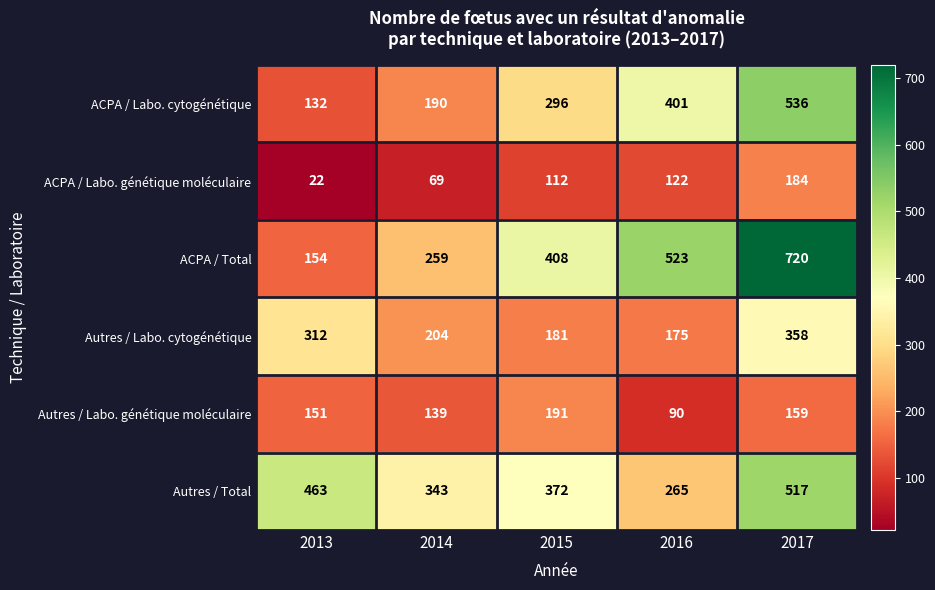

What is the difference between the maximum and minimum values in the ACPA / Labo. génétique moléculaire series?

162